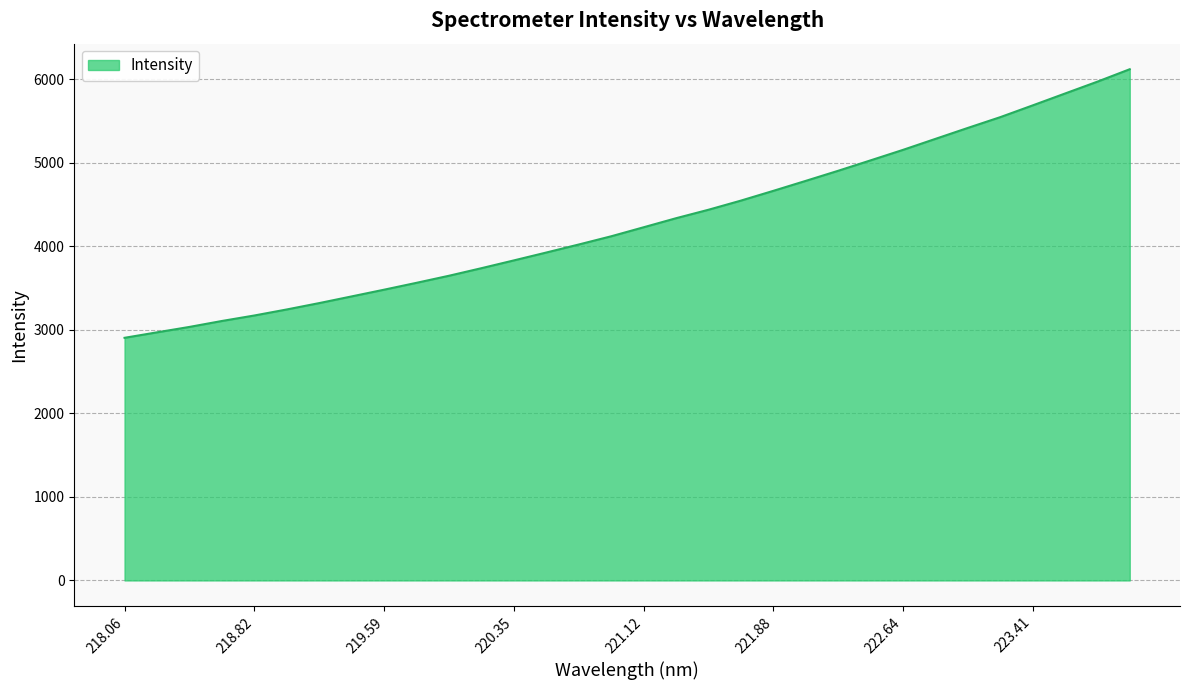

What is the difference between the maximum and minimum values?

3214.5